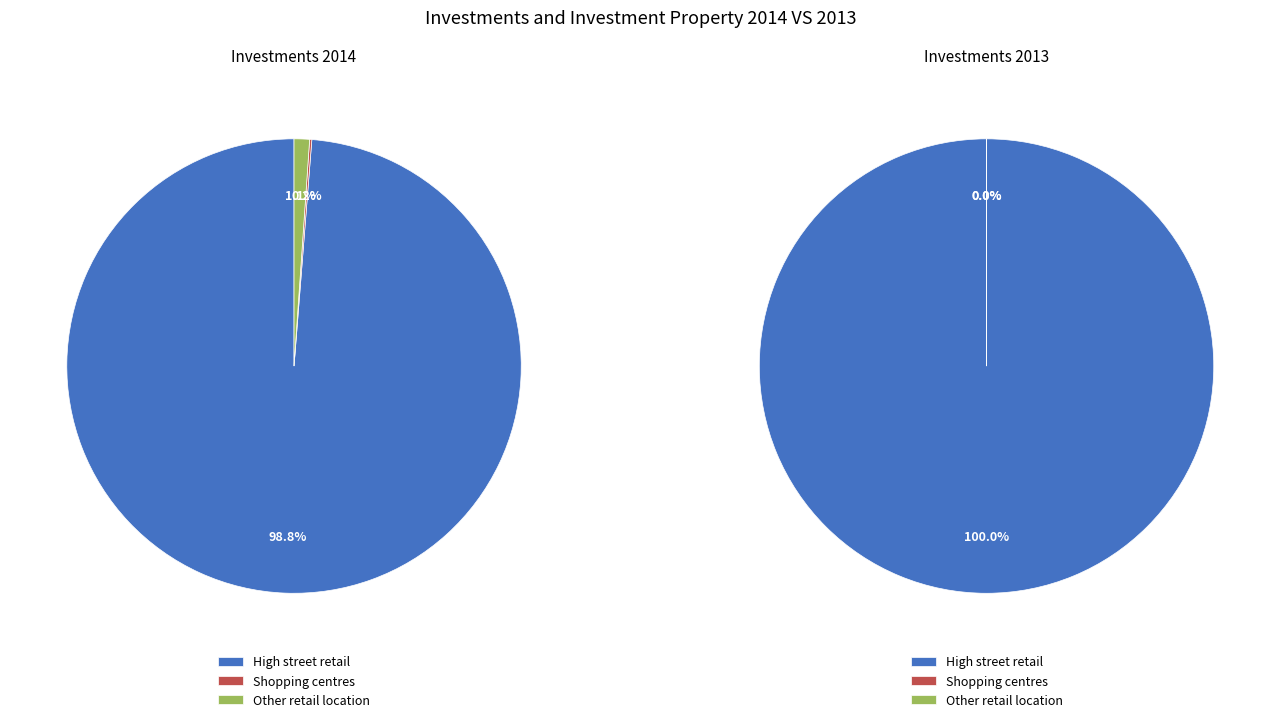

Rank the categories by values_2014 value from highest to lowest.

High street retail, Other retail location, Shopping centres